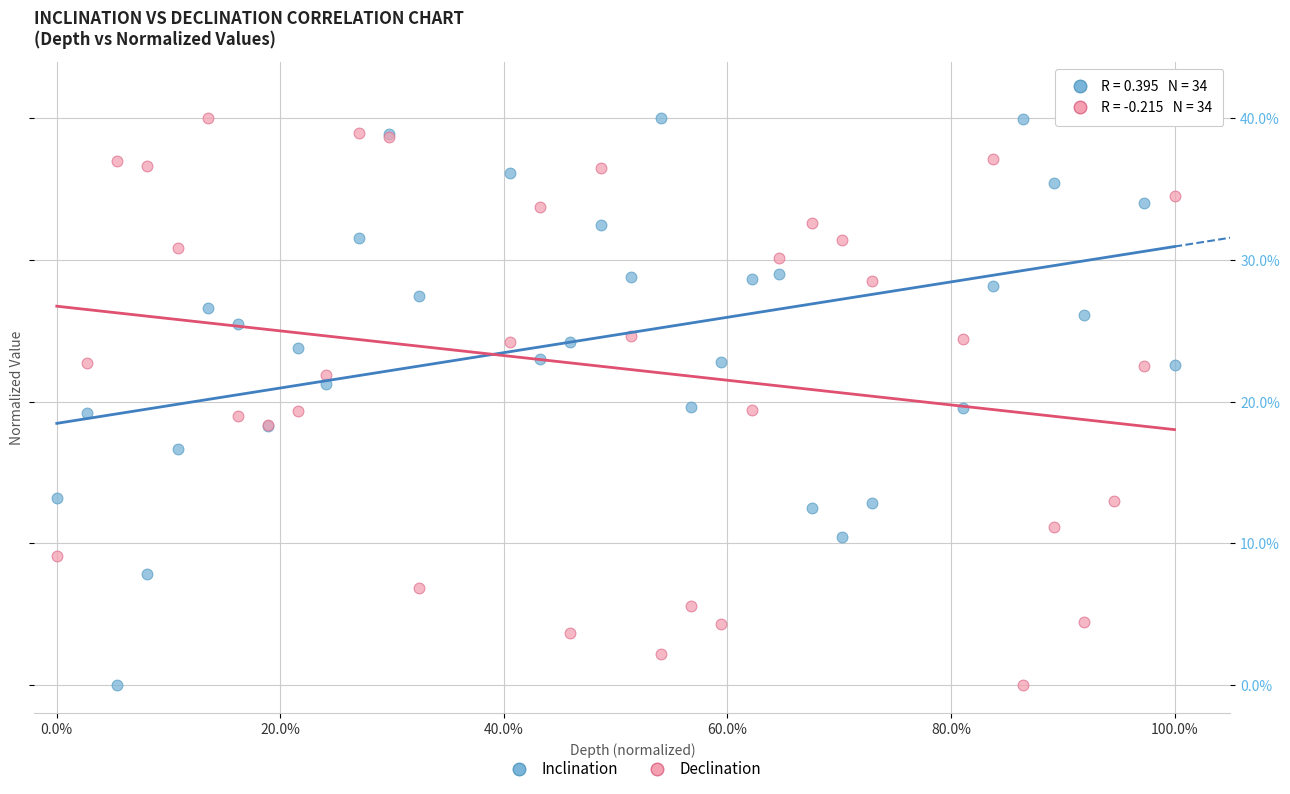

What is the X range (max minus min) for the scatter plot?

1.0